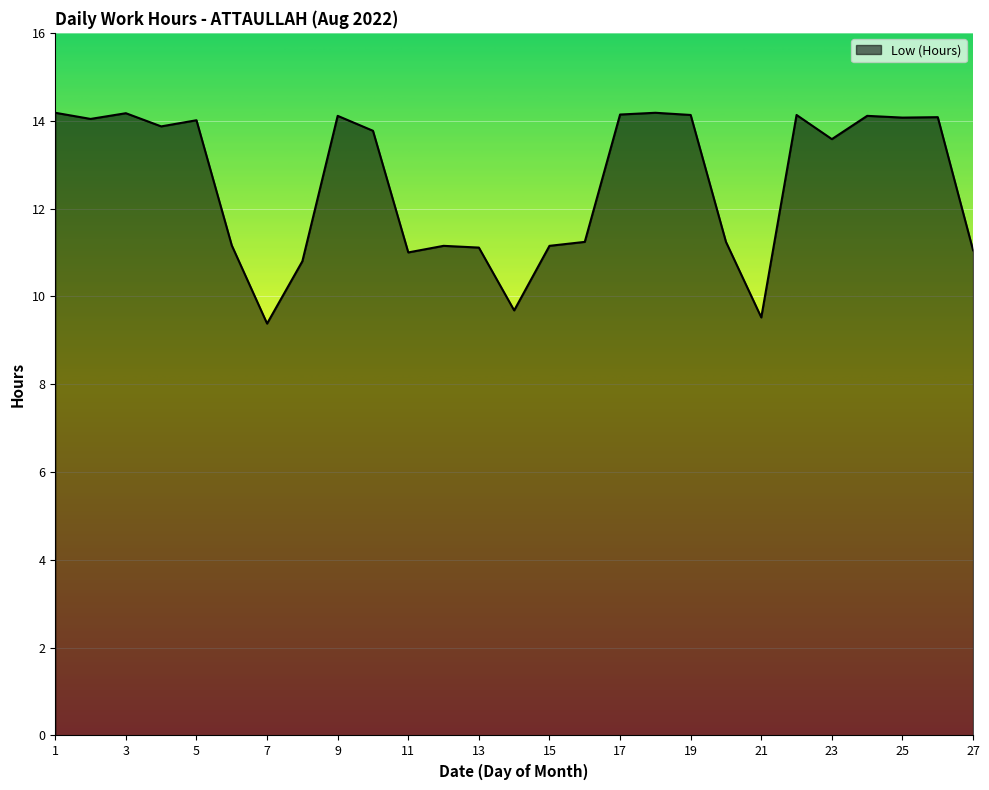

What is the difference between the maximum and minimum values?

4.8